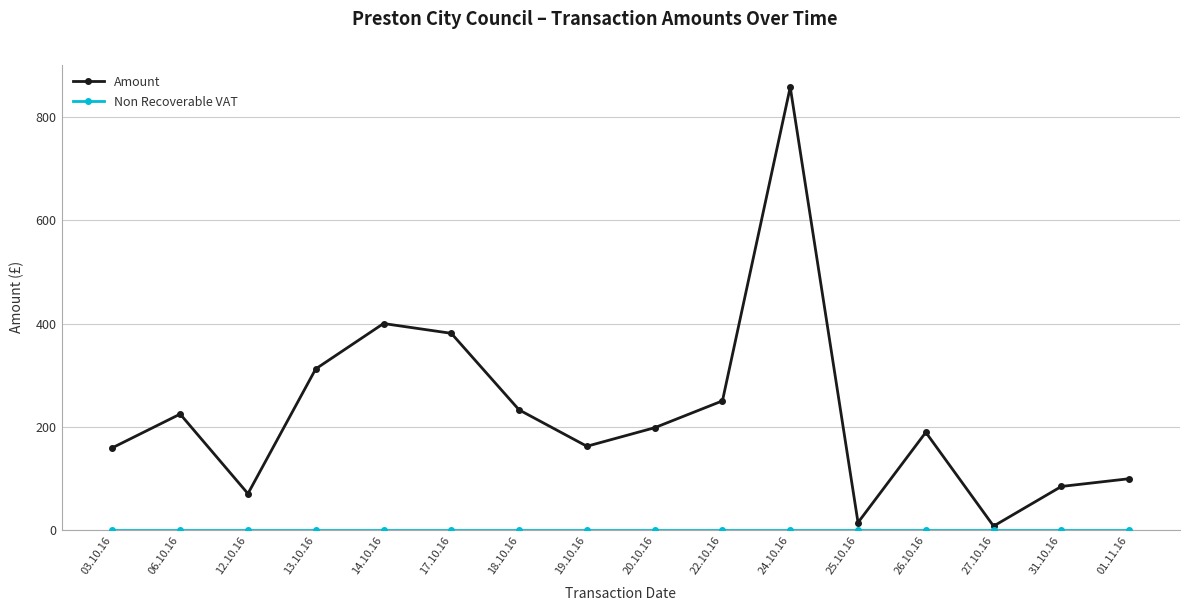

What is the difference between the highest and lowest values at 31.10.16?

84.0